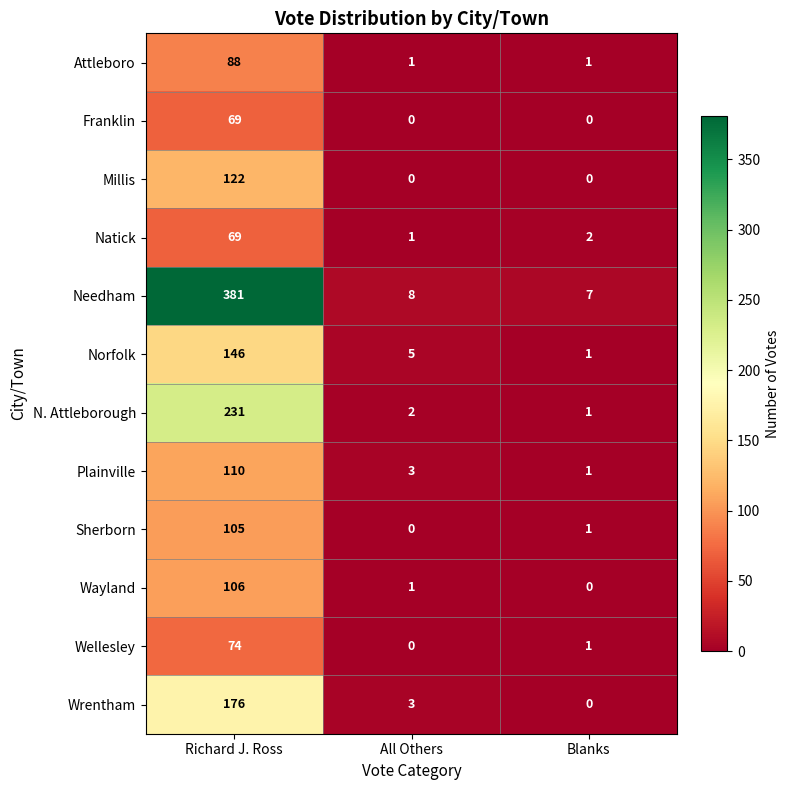

What is the difference between the Wrentham values at Richard J. Ross and Blanks?

176